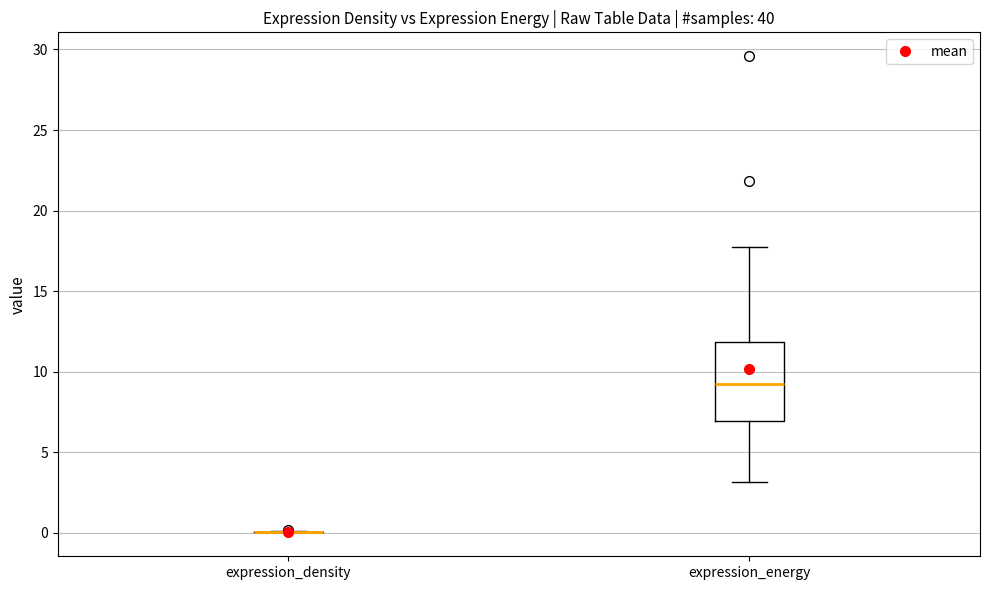

Reading left to right, read every box against the y-axis: the position of its median line, the range the box covers, and the ends of its whiskers. The values are not printed on the chart, so give them approximately, as read against the axis.

expression_density: box collapsed to a line at 0.0, whiskers 0.0 to 0.0
expression_energy: median 9.5, box 7.0 to 12.0, whiskers 3.0 to 17.5